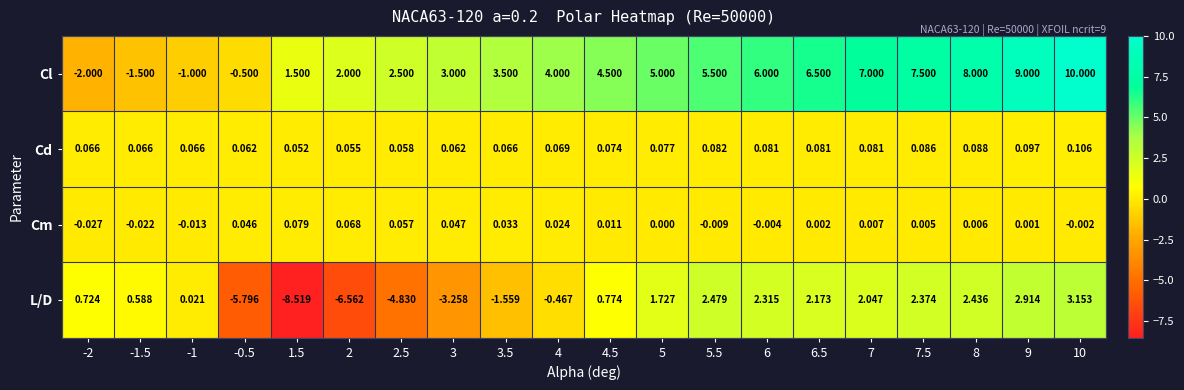

Rank the series by their maximum value, from lowest to highest.

Cm, Cd, L/D, Cl